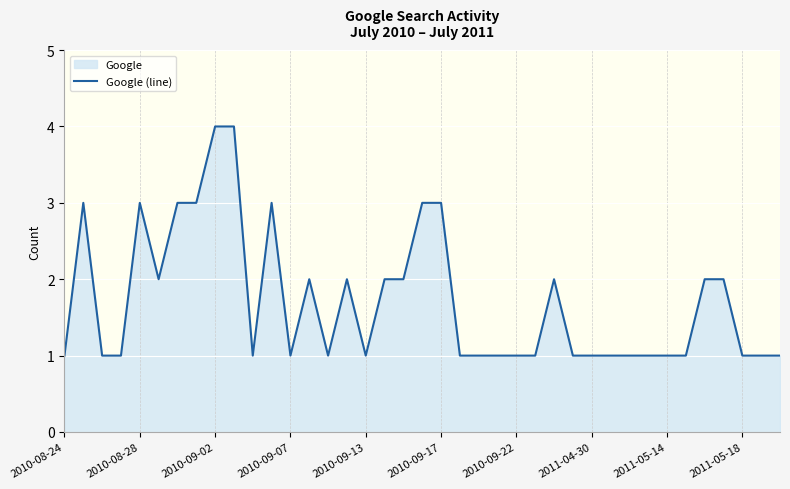

Is it true that the value at 2010-09-02 is 4?

True